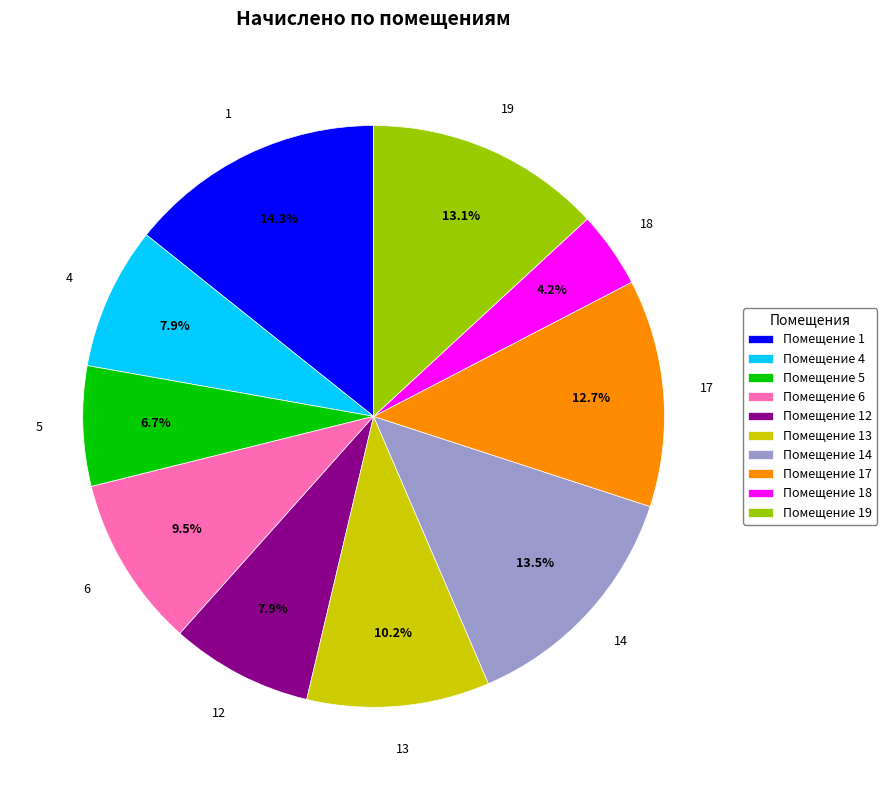

Is the sum of Помещение 12 and Помещение 17 greater than half?

No